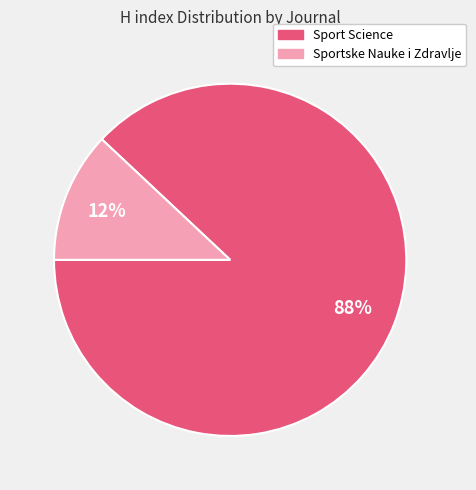

Count the number of slices in the pie.

2